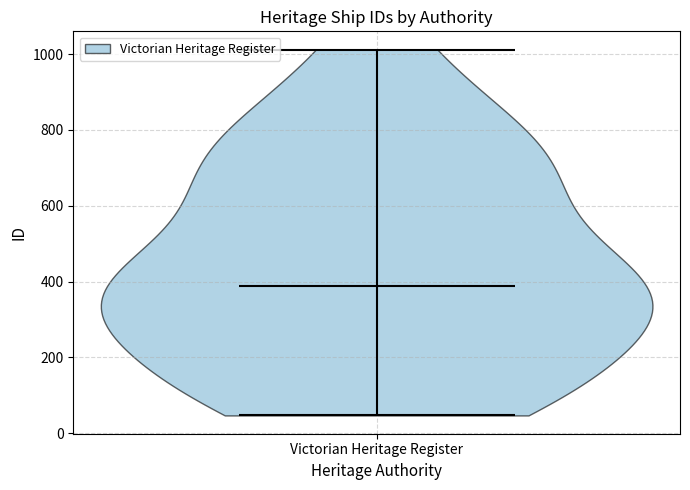

Read this violin plot against the y-axis: where its median line is, and the lowest and highest points the violin reaches. The values are not printed on the chart, so give them approximately, as read against the axis.

median line 380, lowest point 40, highest point 1020